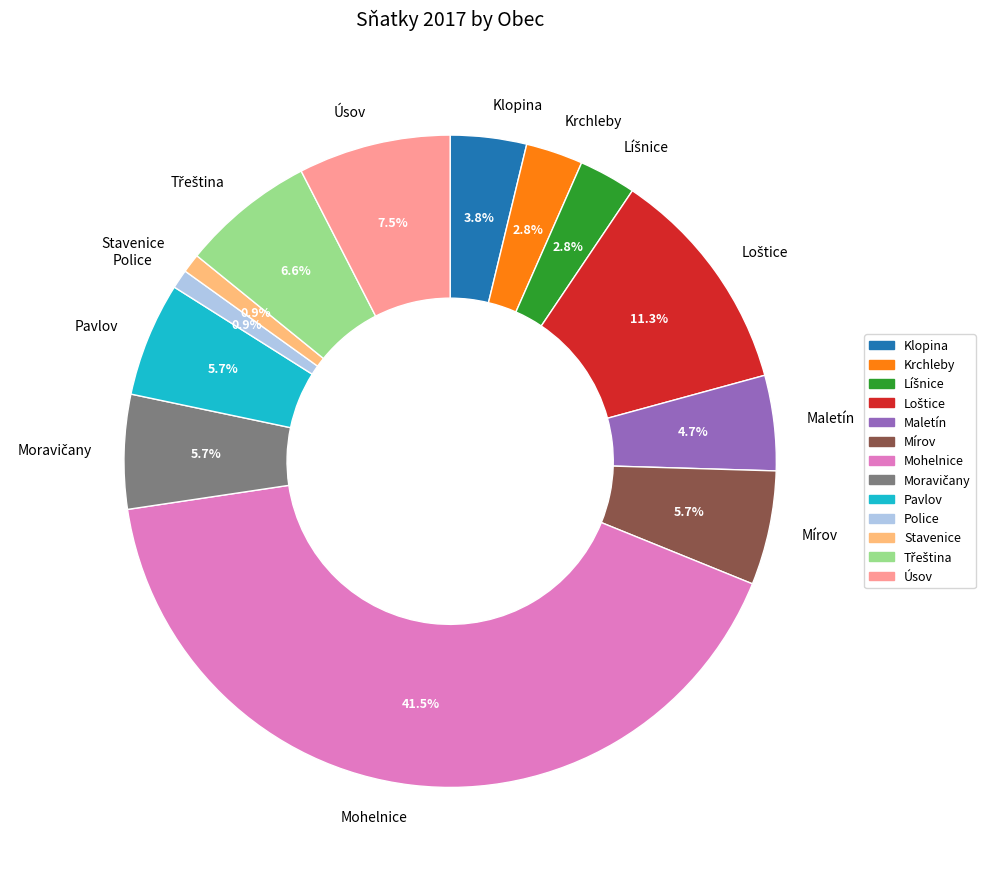

What is the largest slice in the pie chart?

Mohelnice